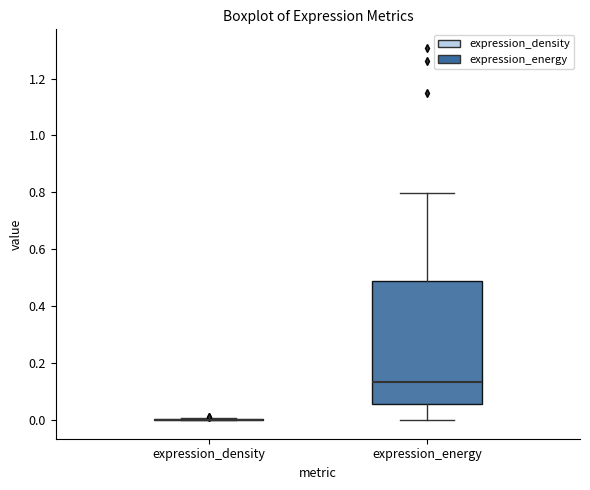

Reading left to right, read every box against the y-axis: the position of its median line, the range the box covers, and the ends of its whiskers. The values are not printed on the chart, so give them approximately, as read against the axis.

expression_density: box collapsed to a line at 0.00, whiskers 0.00 to 0.00
expression_energy: median 0.14, box 0.06 to 0.50, whiskers 0.00 to 0.80